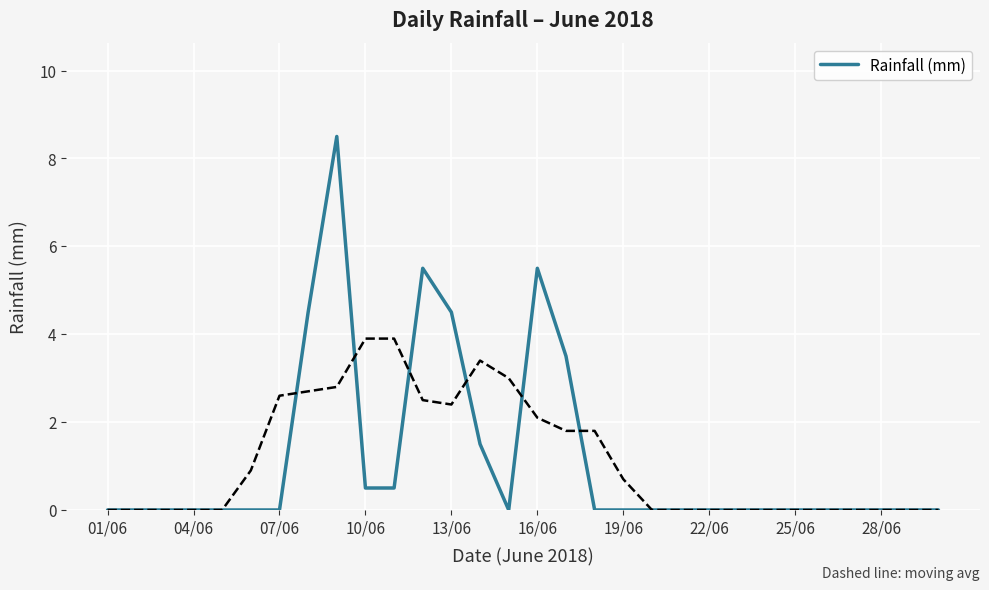

The Rainfall (mm) series shows -2.6 at 04/06. True or false?

False